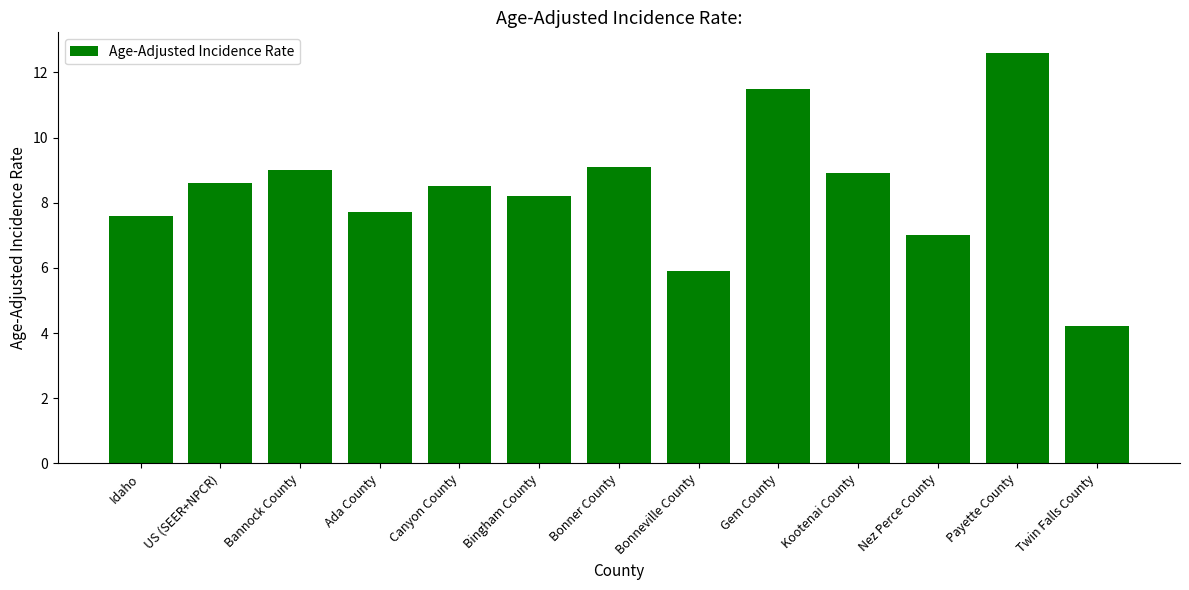

What is the difference between the values at US (SEER+NPCR) and Payette County?

4.0